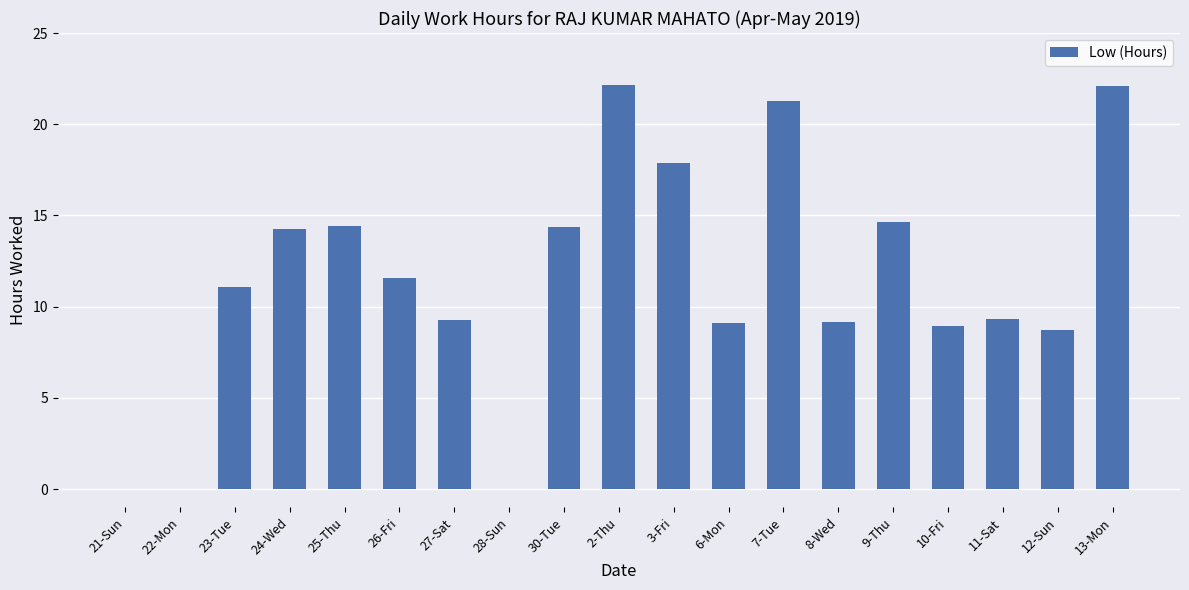

The value at 13-Mon is 22.1. True or false?

True